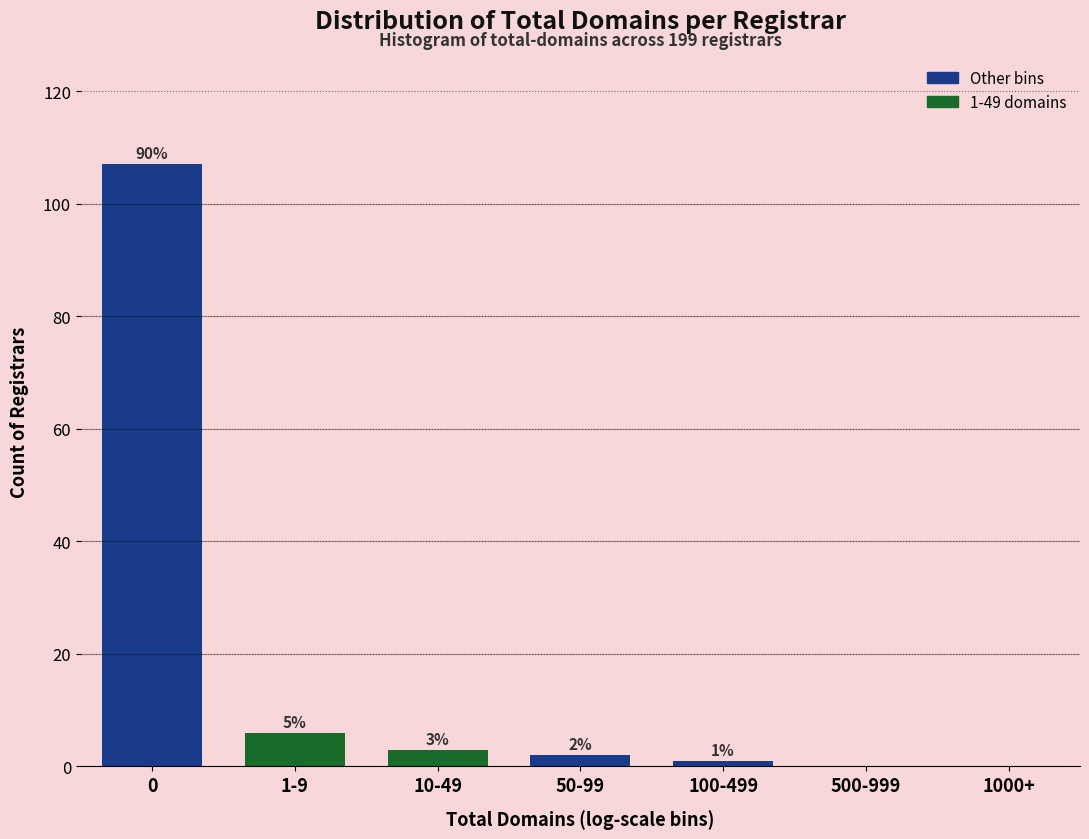

Reading left to right, transcribe all the data shown in this chart.

0=107	1-9=6	10-49=3	50-99=2	100-499=1	500-999=0	1000+=0